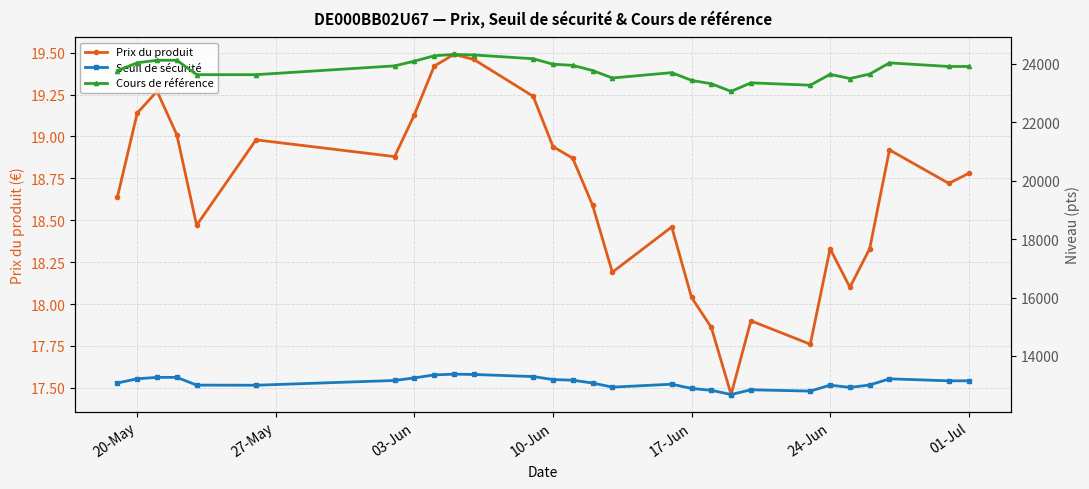

In Prix du produit, how many points are higher than both neighbors (excluding endpoints)?

7